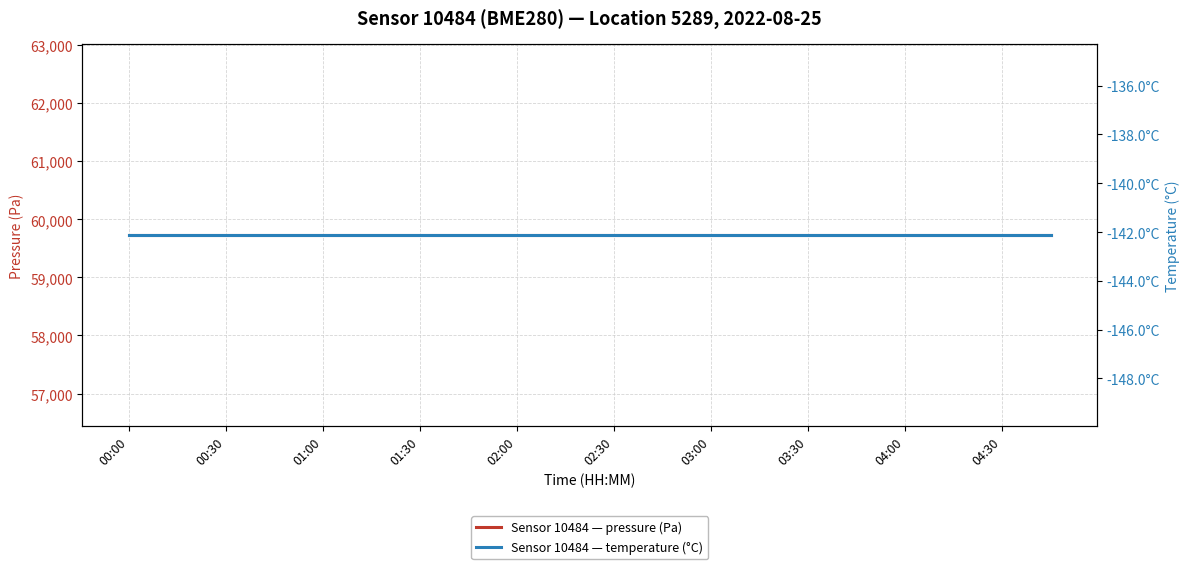

Which series has the largest total across all categories?

pressure